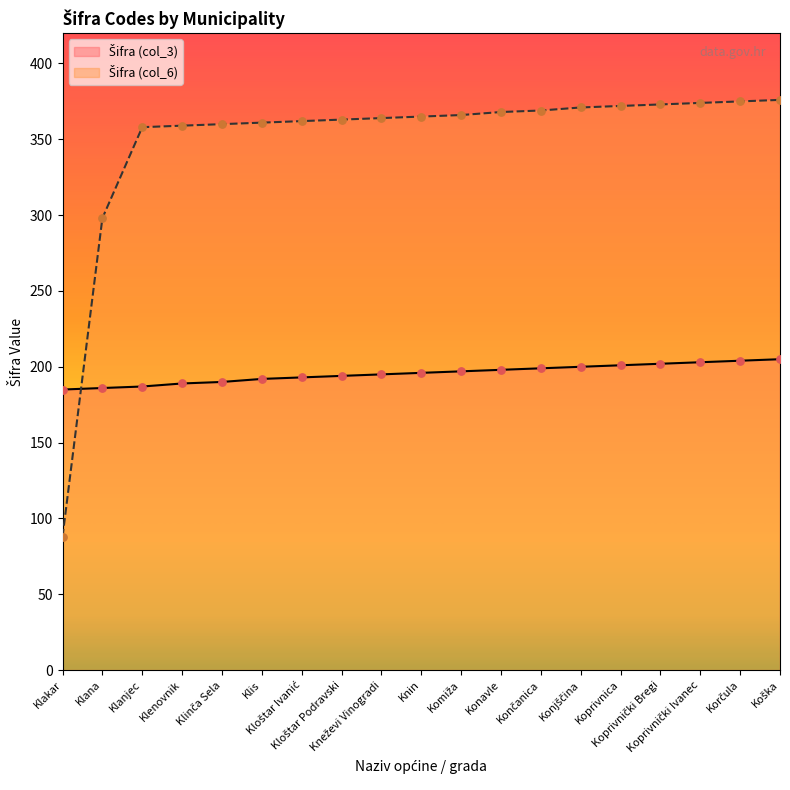

What is the total value across all series at Korčula?

579